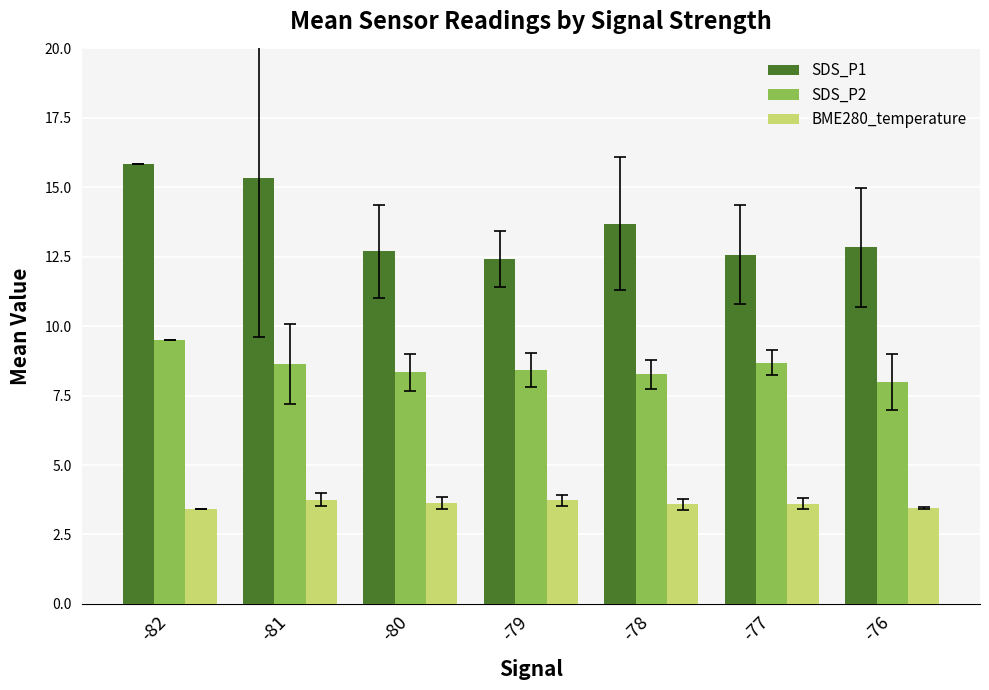

What is the average value of the SDS_P1 series?

13.6